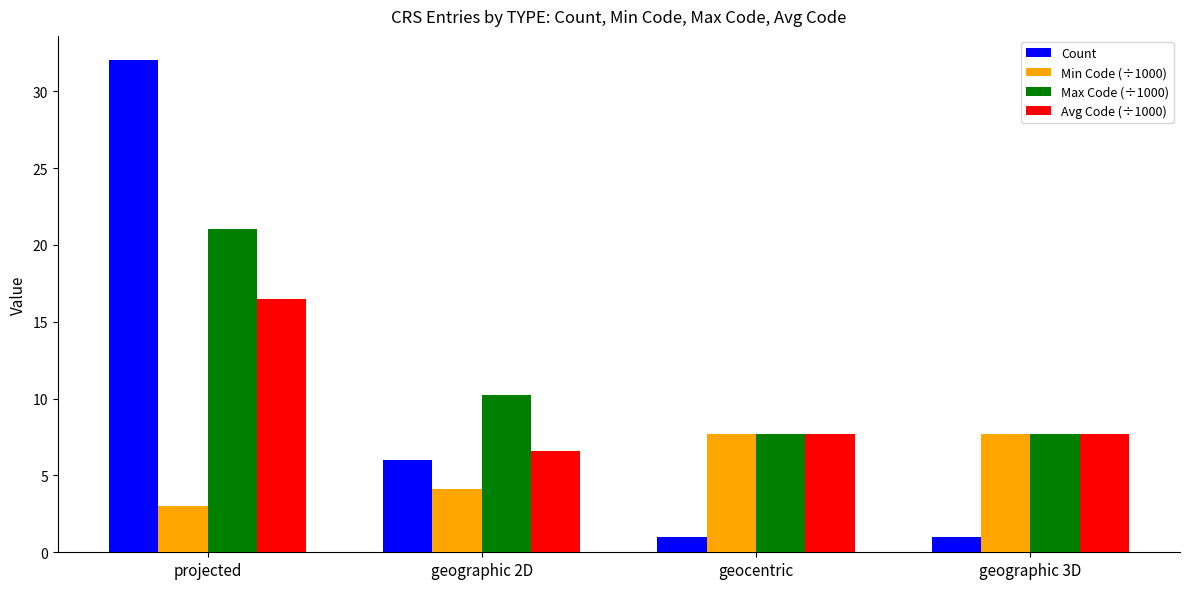

What is the minimum value for Max Code (÷1000)?

7.7